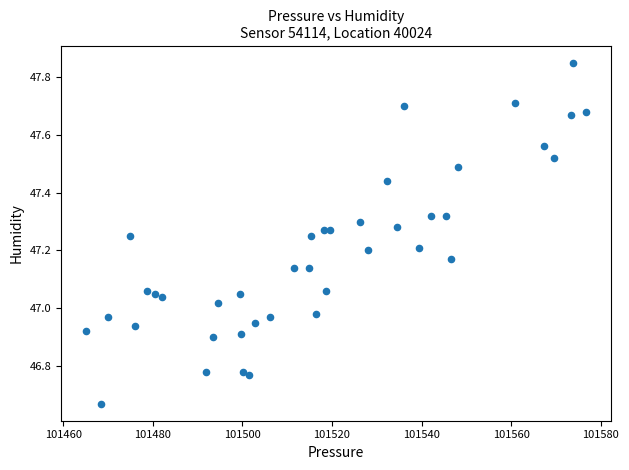

What is the range of X values (max minus min)?

111.6